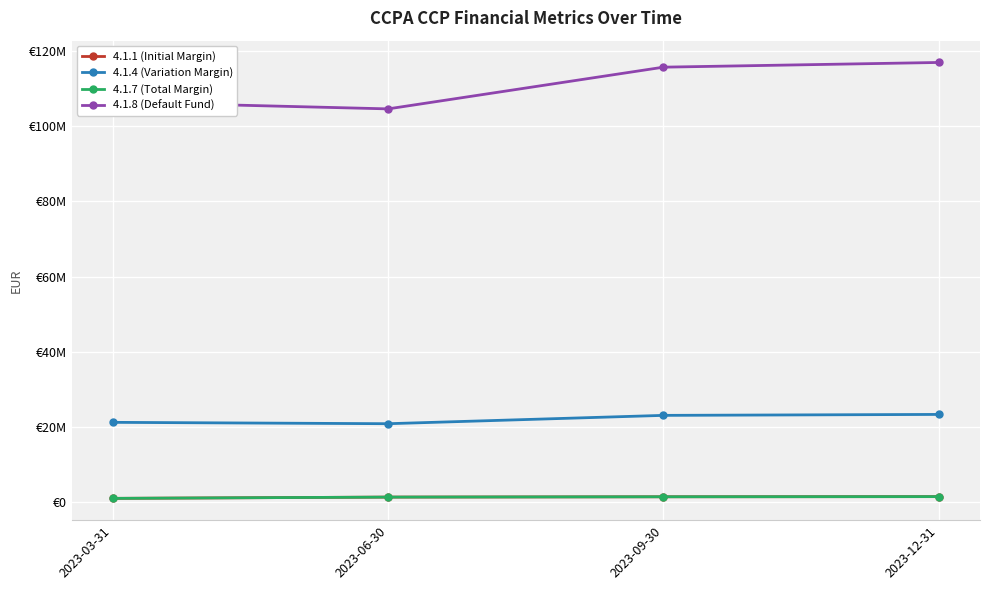

Does the chart have visible grid lines?

Yes